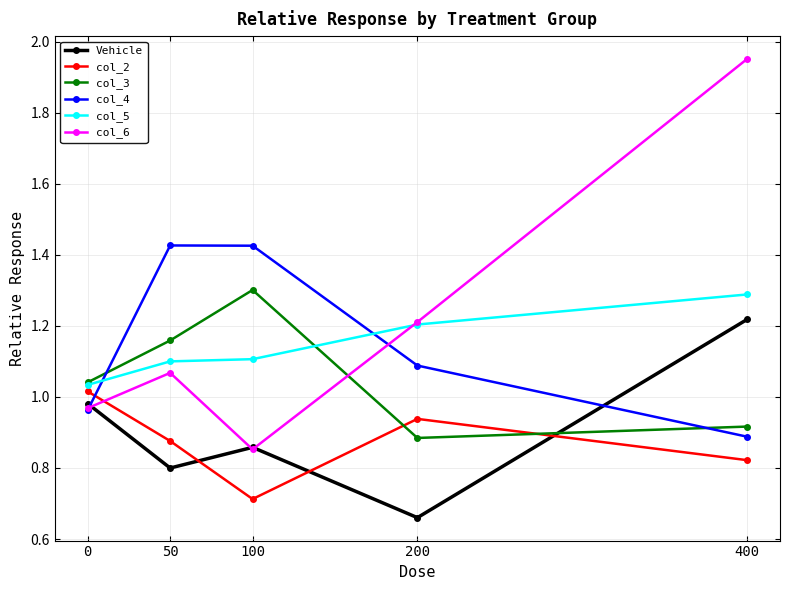

At which category is the sum across all series the highest?

400